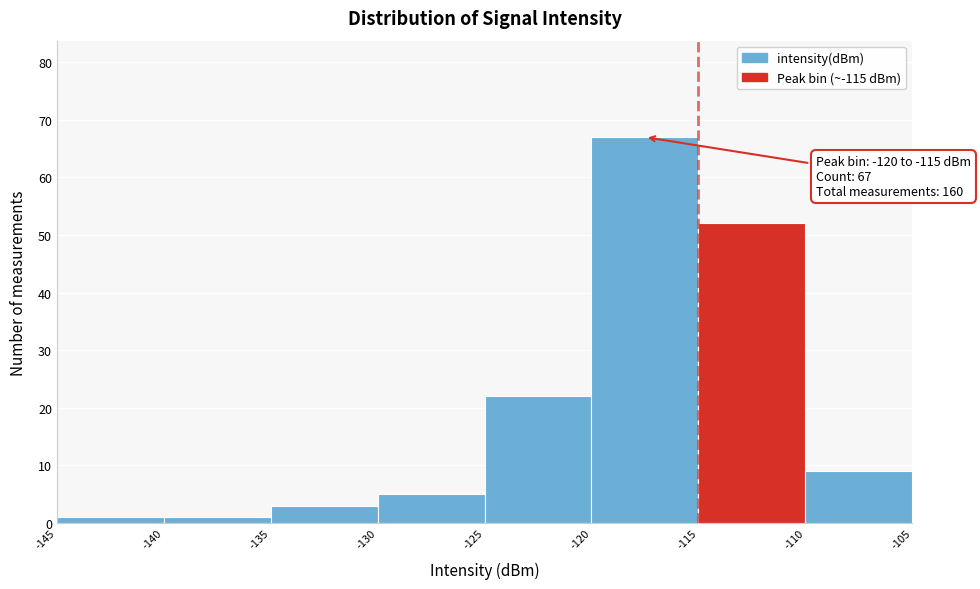

Which range on the x-axis has the tallest bar?

-120 to -115